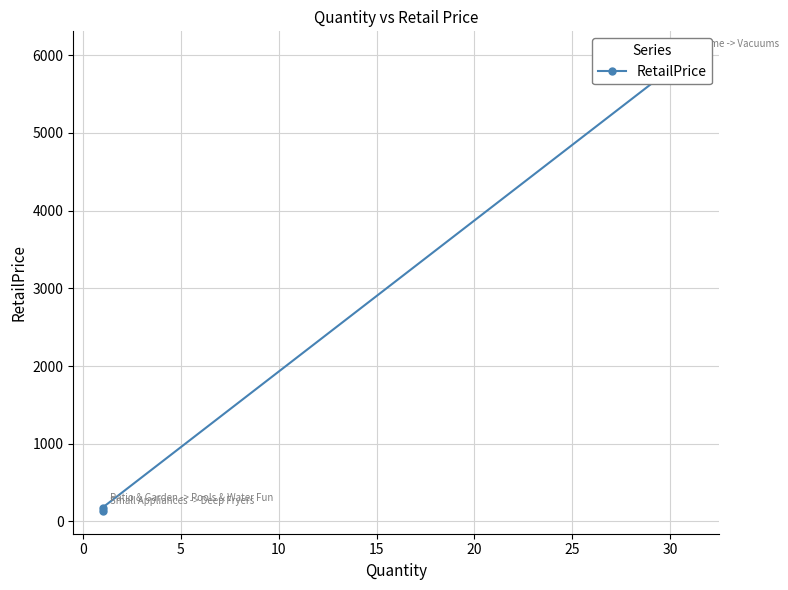

Read the value at 0.

178.0